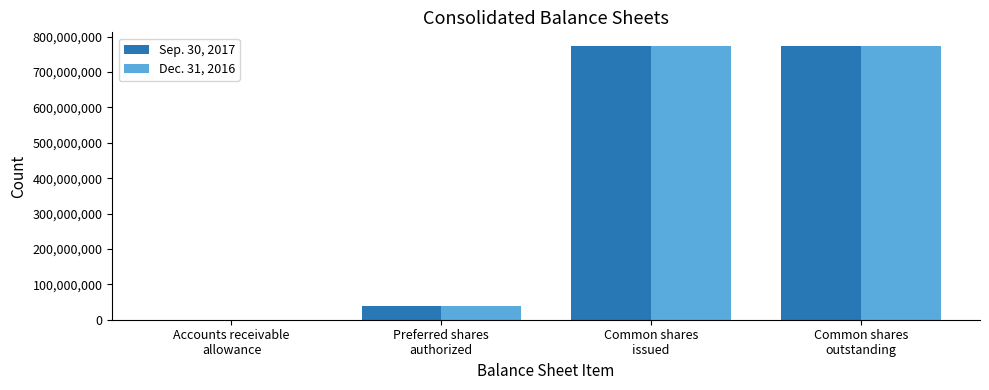

Read the Dec. 31, 2016 value at Common shares
outstanding.

773304997